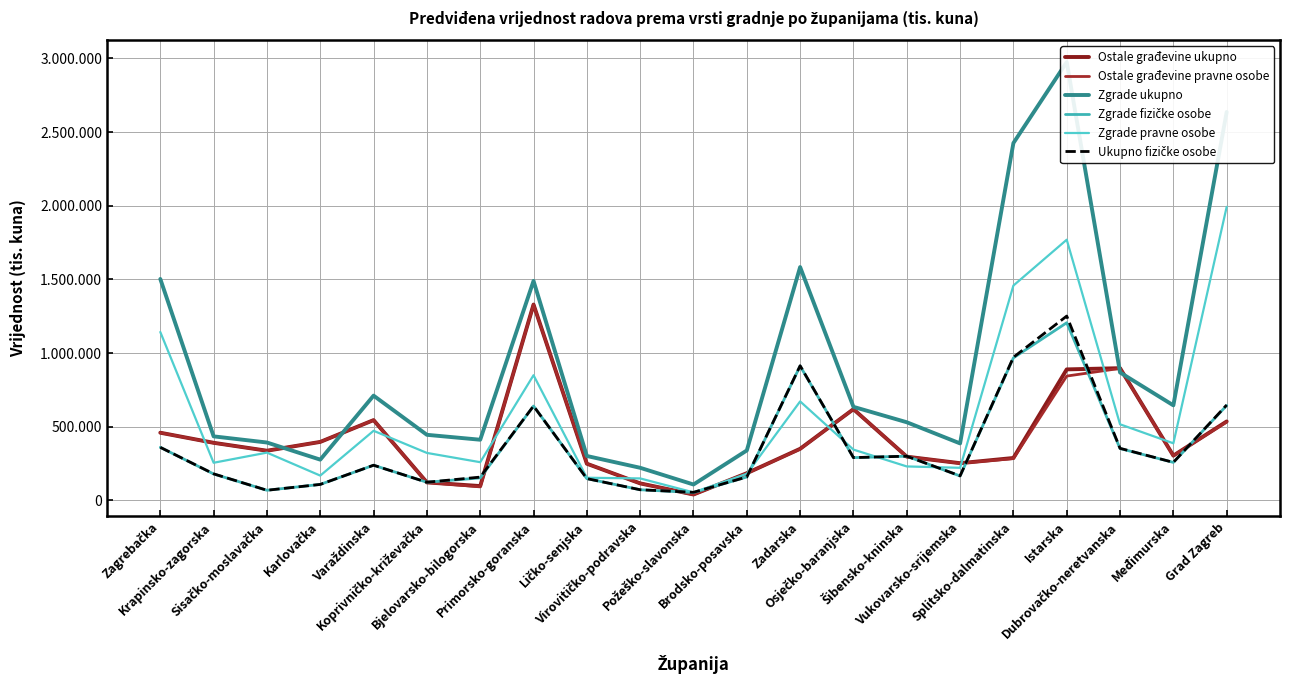

Is the value of Zgrade pravne osobe at Šibensko-kninska greater than the value of Ukupno fizičke osobe at Bjelovarsko-bilogorska?

Yes